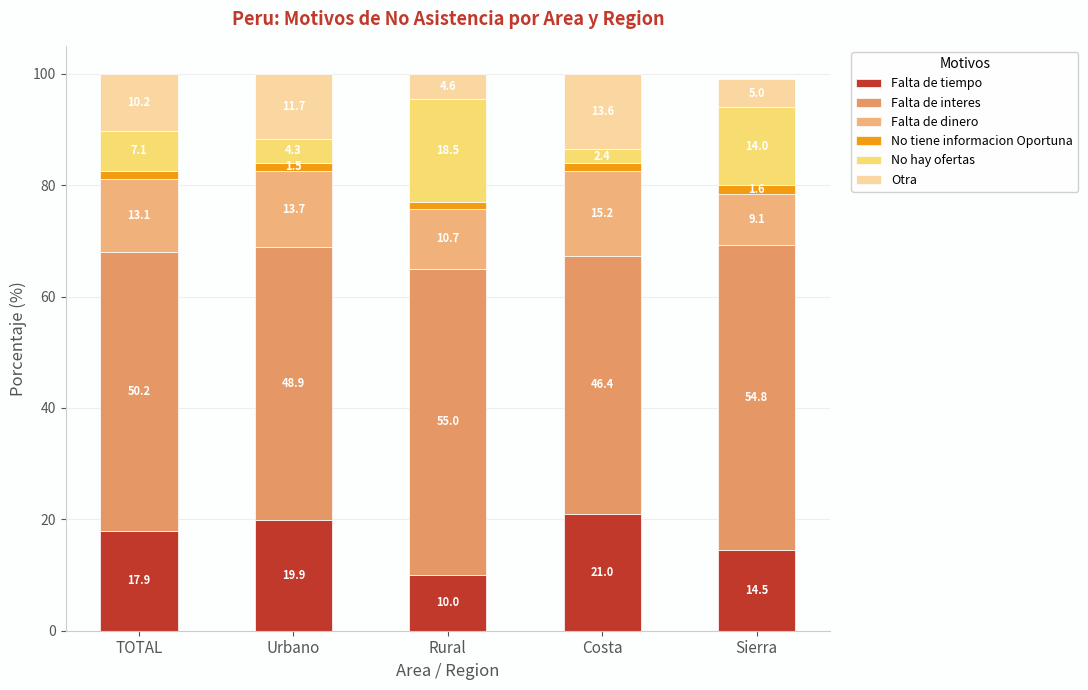

Rank the series at Rural from highest to lowest value.

Falta de interes, No hay ofertas, Falta de dinero, Falta de tiempo, Otra, No tiene informacion Oportuna